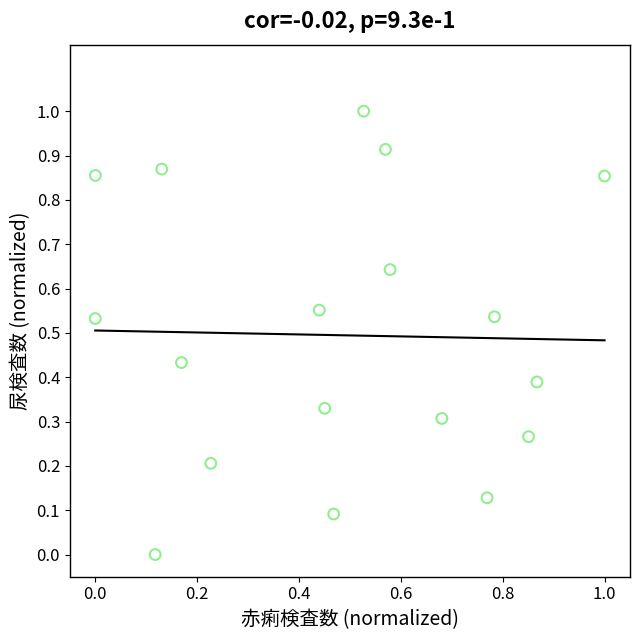

What is the range of Y values (max minus min)?

1.0